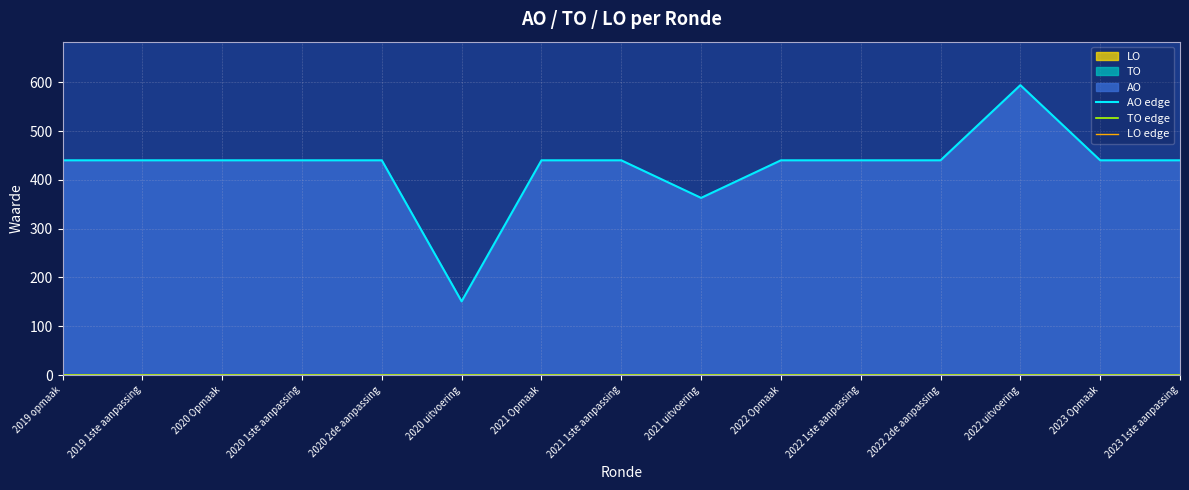

The LO edge series shows 0 at 2020 2de aanpassing. True or false?

True